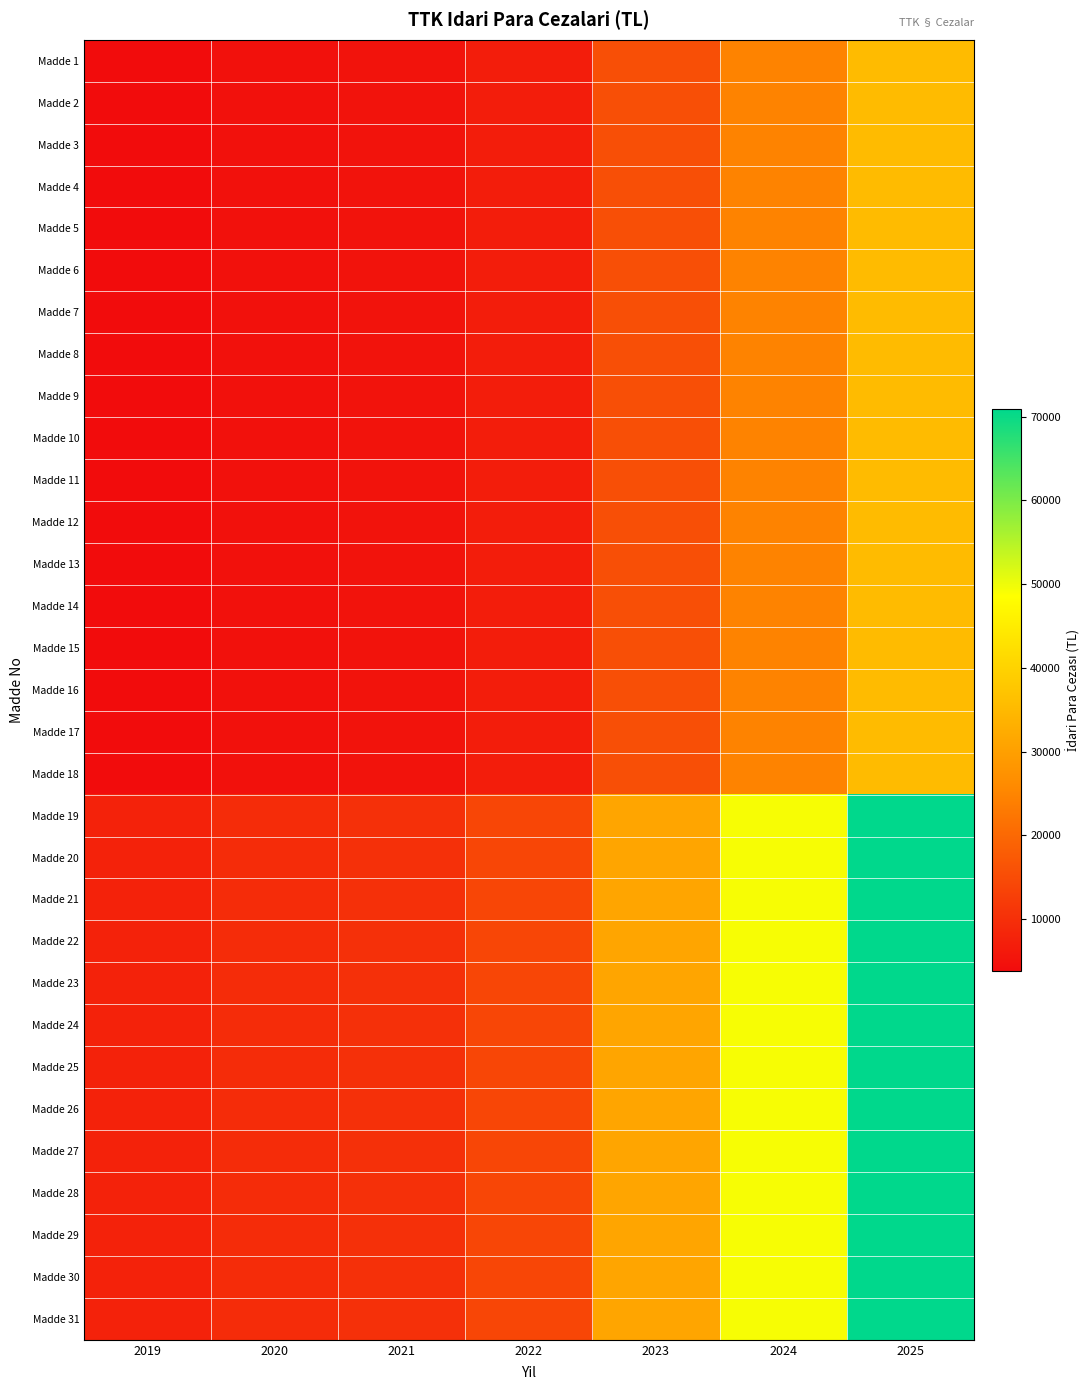

At which category does the chart reach its peak across all series?

2025